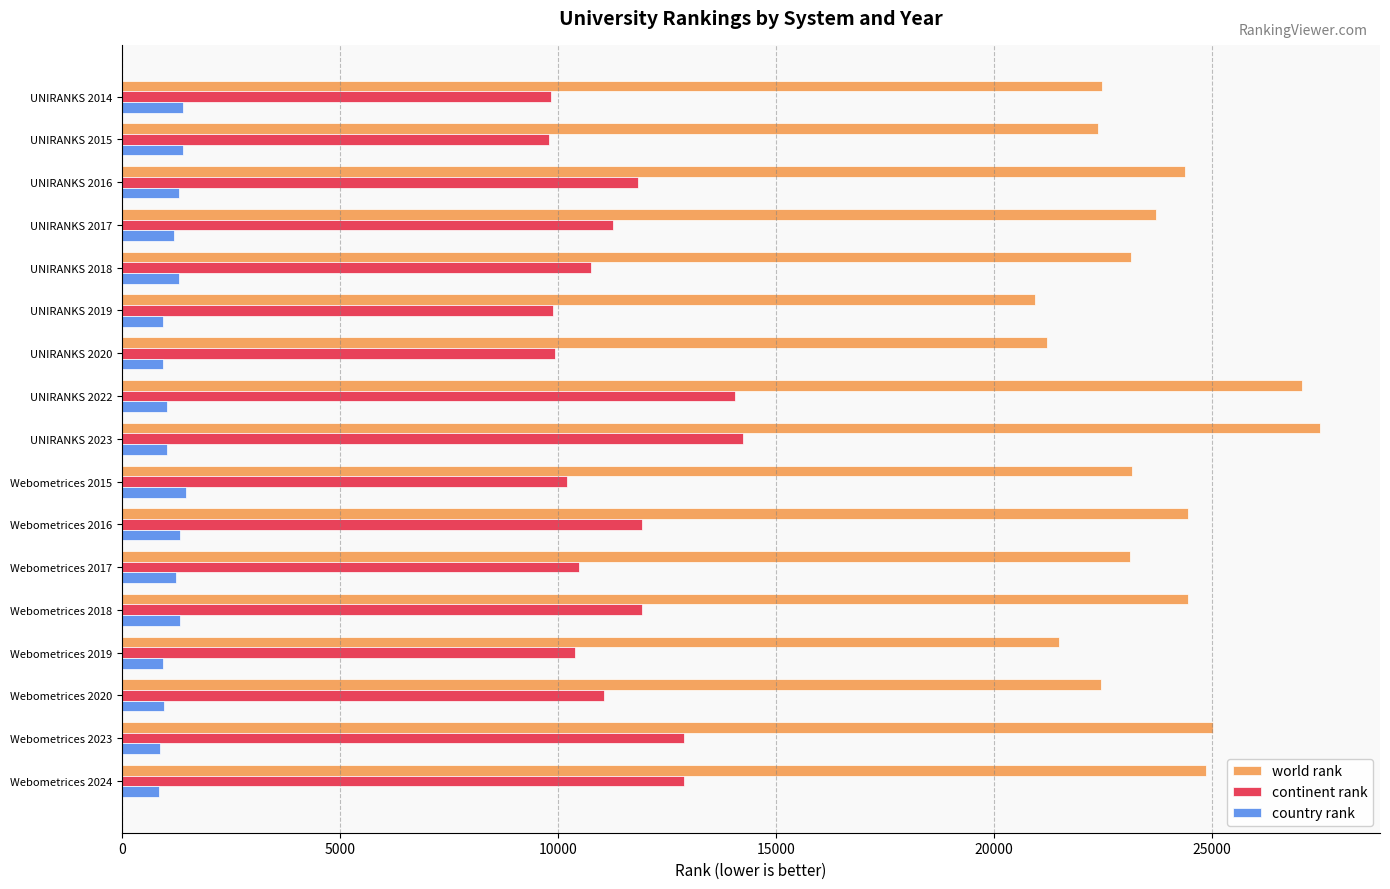

Which series has the largest range (max minus min)?

world rank